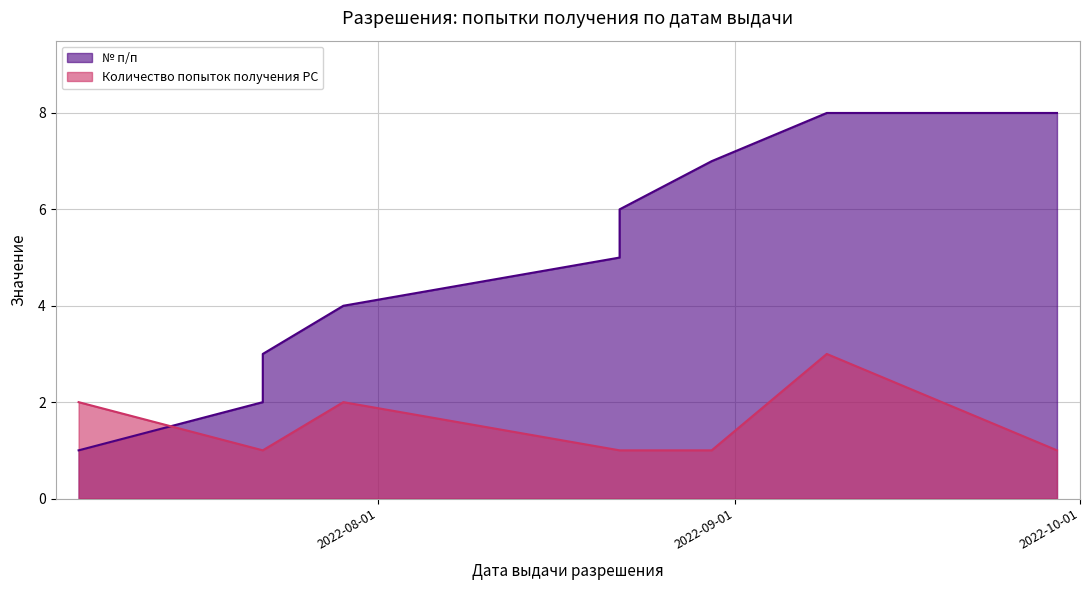

True or false: Количество попыток получения РС and № п/п cross at least once.

True